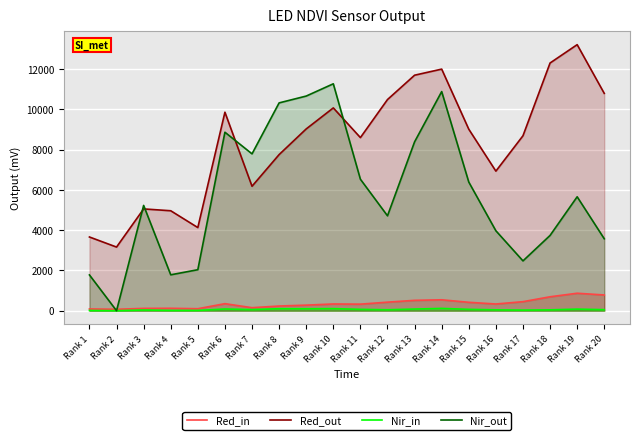

How many lines are shown in the chart?

4